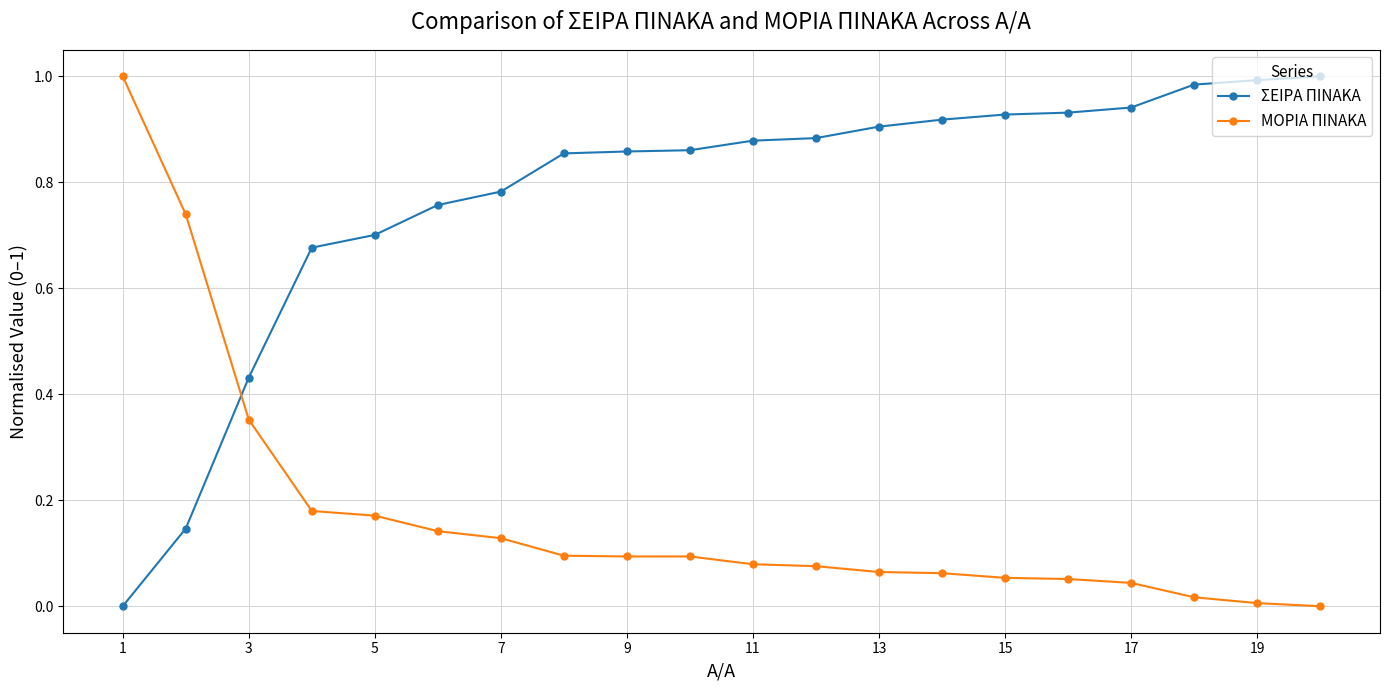

Which series has the largest total across all categories?

ΣΕΙΡΑ ΠΙΝΑΚΑ